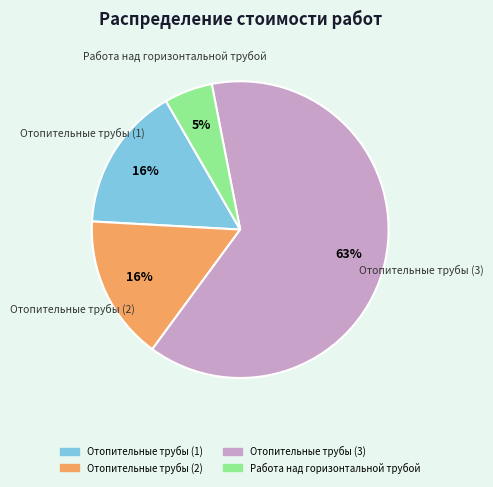

Approximately how many times larger is the value at Отопительные трубы (2) compared to Отопительные трубы (1)?

1.0